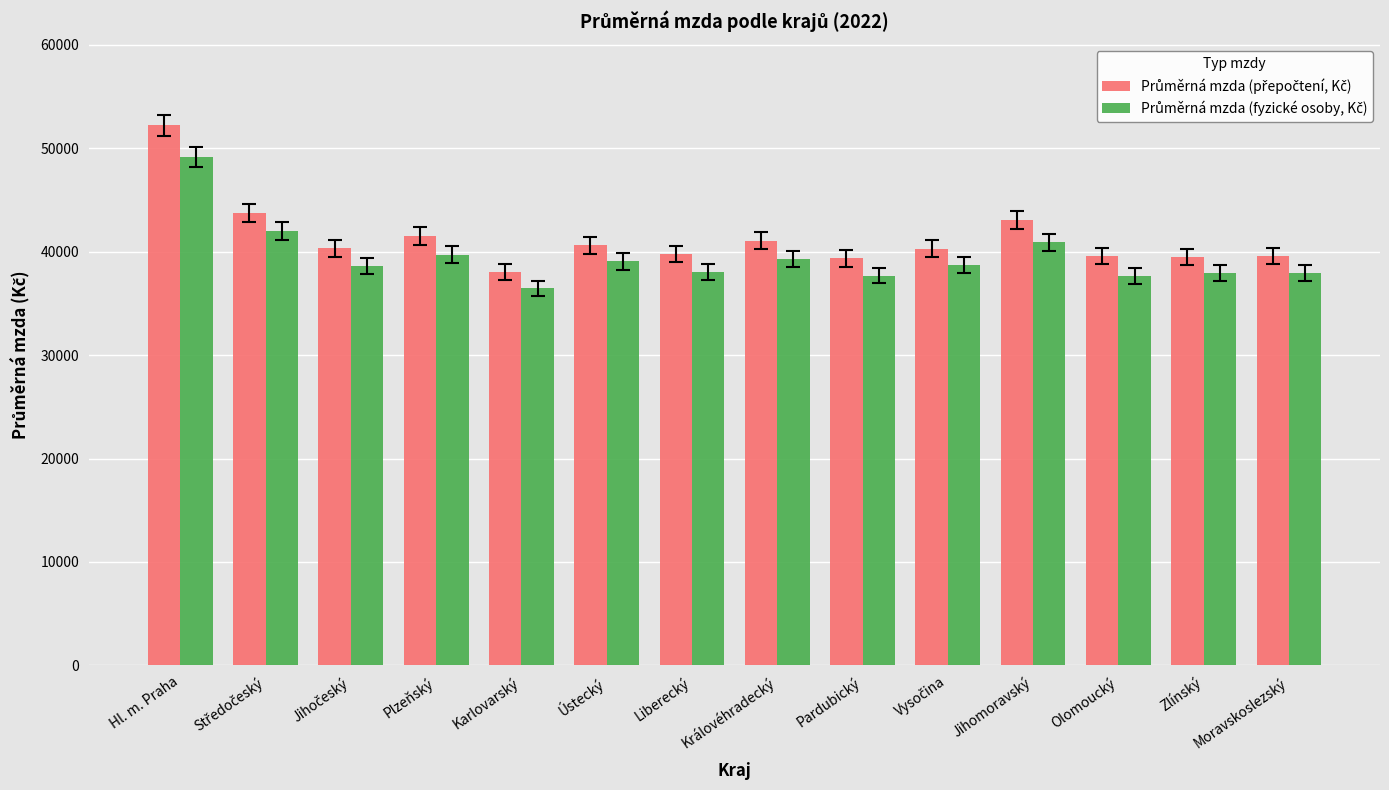

What is the greatest value displayed?

52213.3